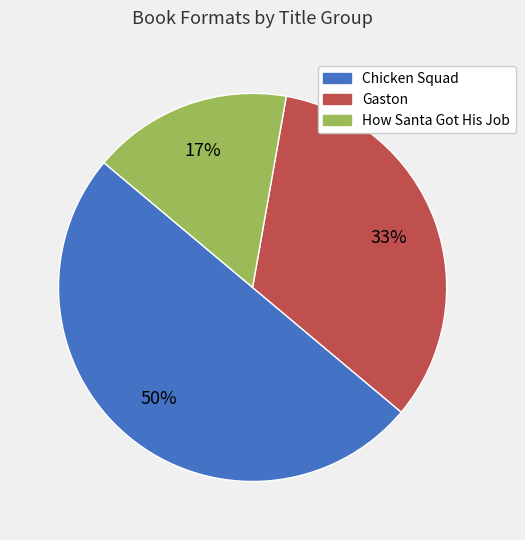

Which has a higher value, Chicken Squad or Gaston?

Chicken Squad